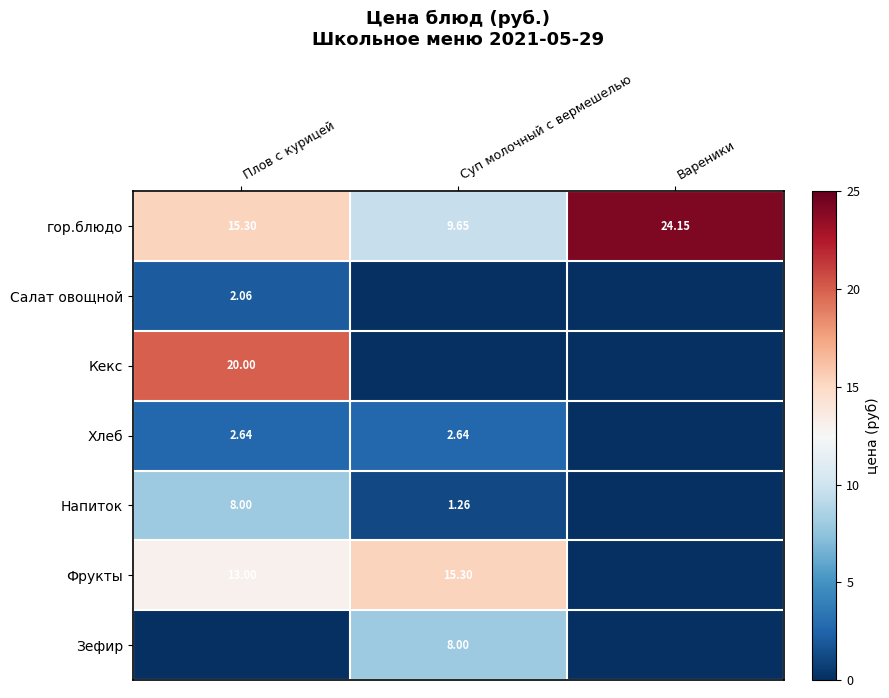

Is the value of гор.блюдо at Вареники greater than the value of Салат овощной at Плов с курицей?

Yes